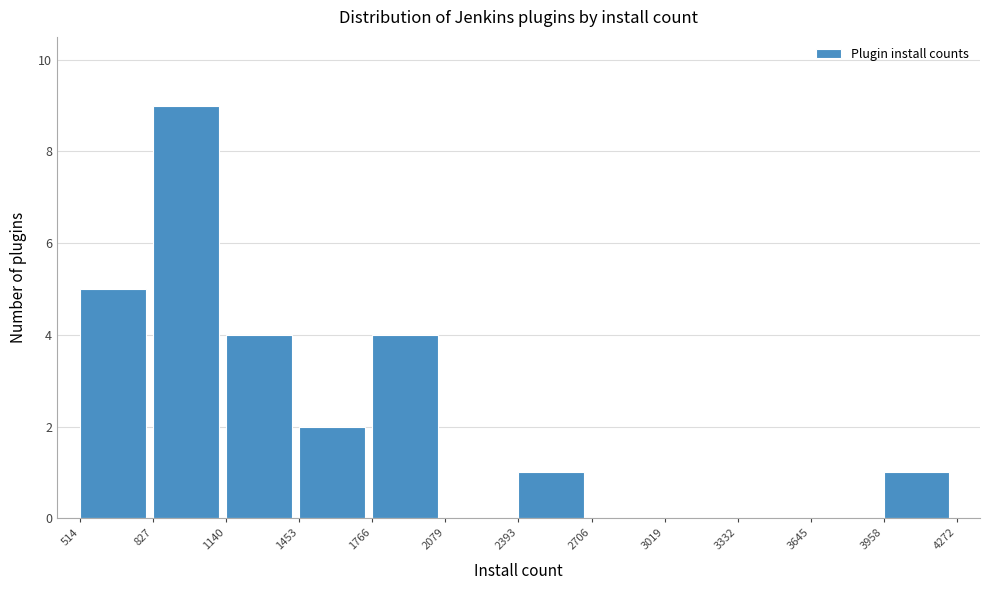

Which range on the x-axis has the tallest bar?

827 to 1140